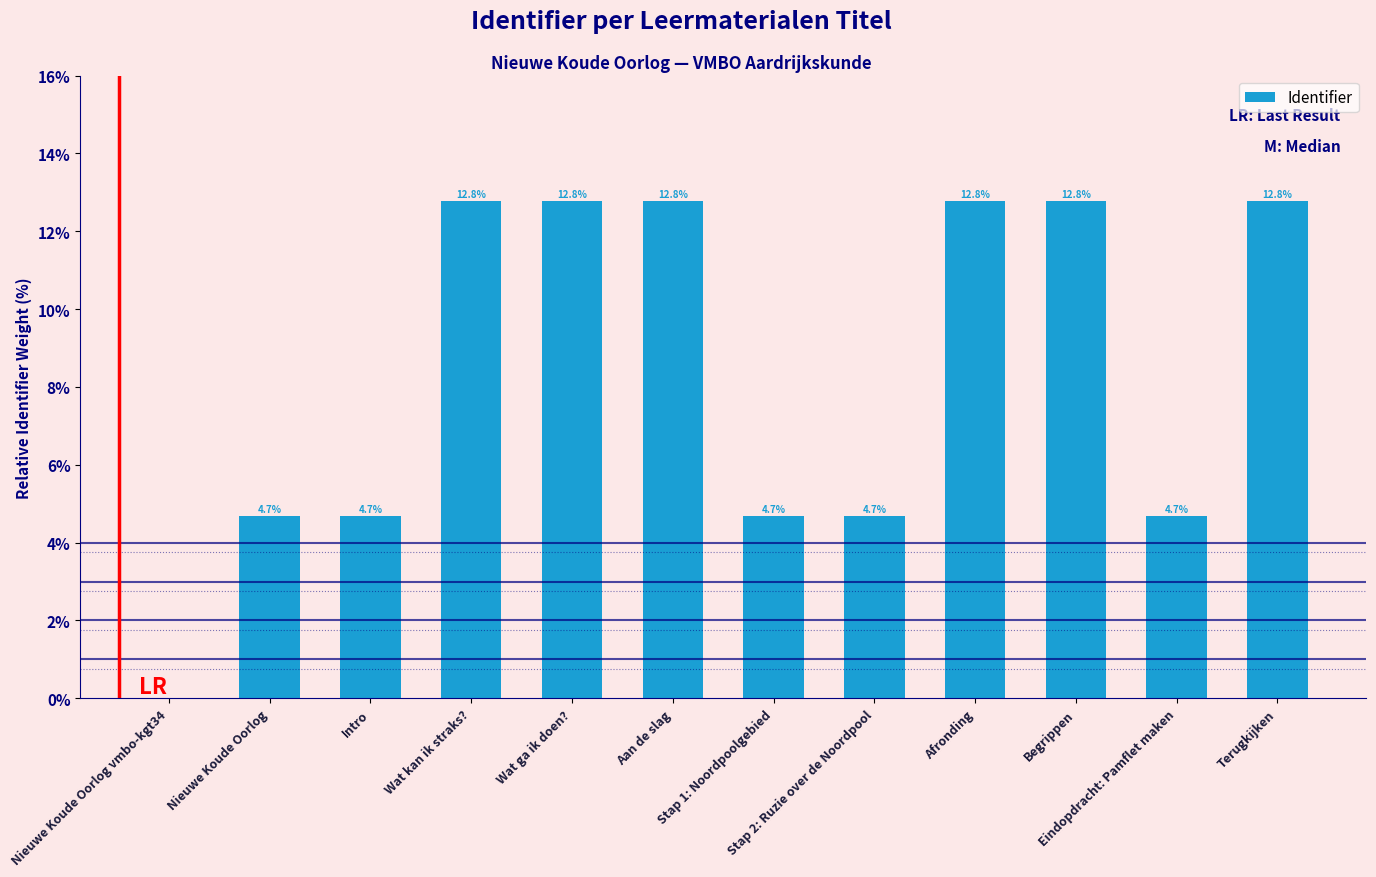

What is the maximum value shown in the chart?

12.8